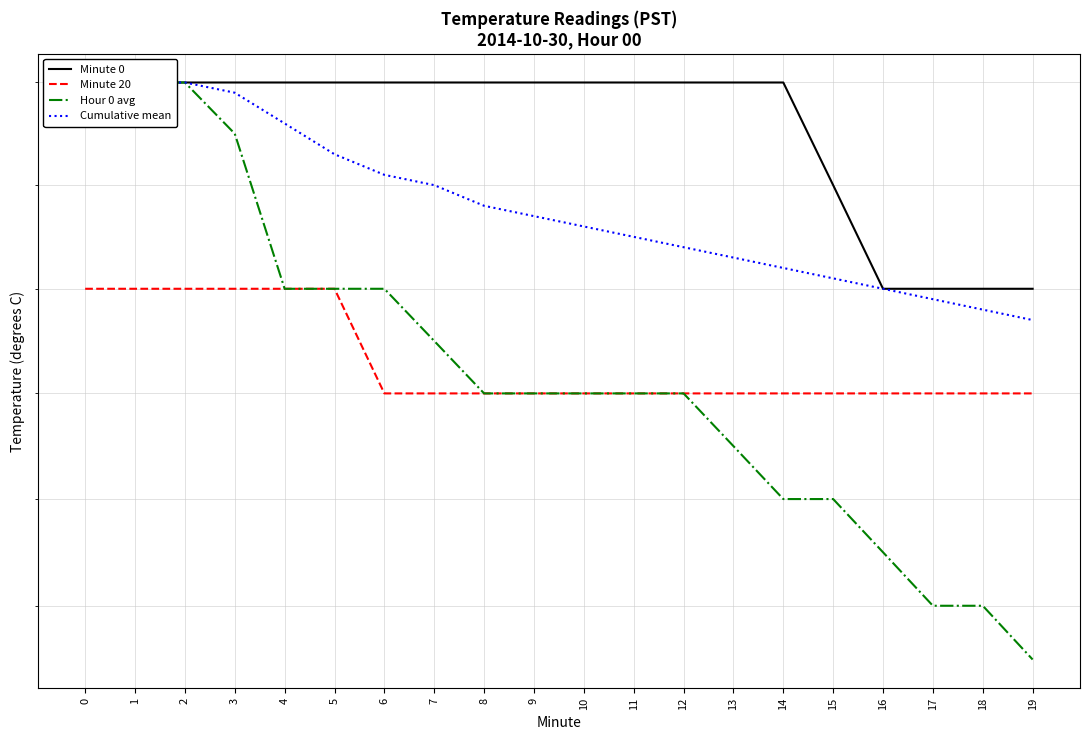

Which series changed the most between 9 and 19?

Hour 0 avg